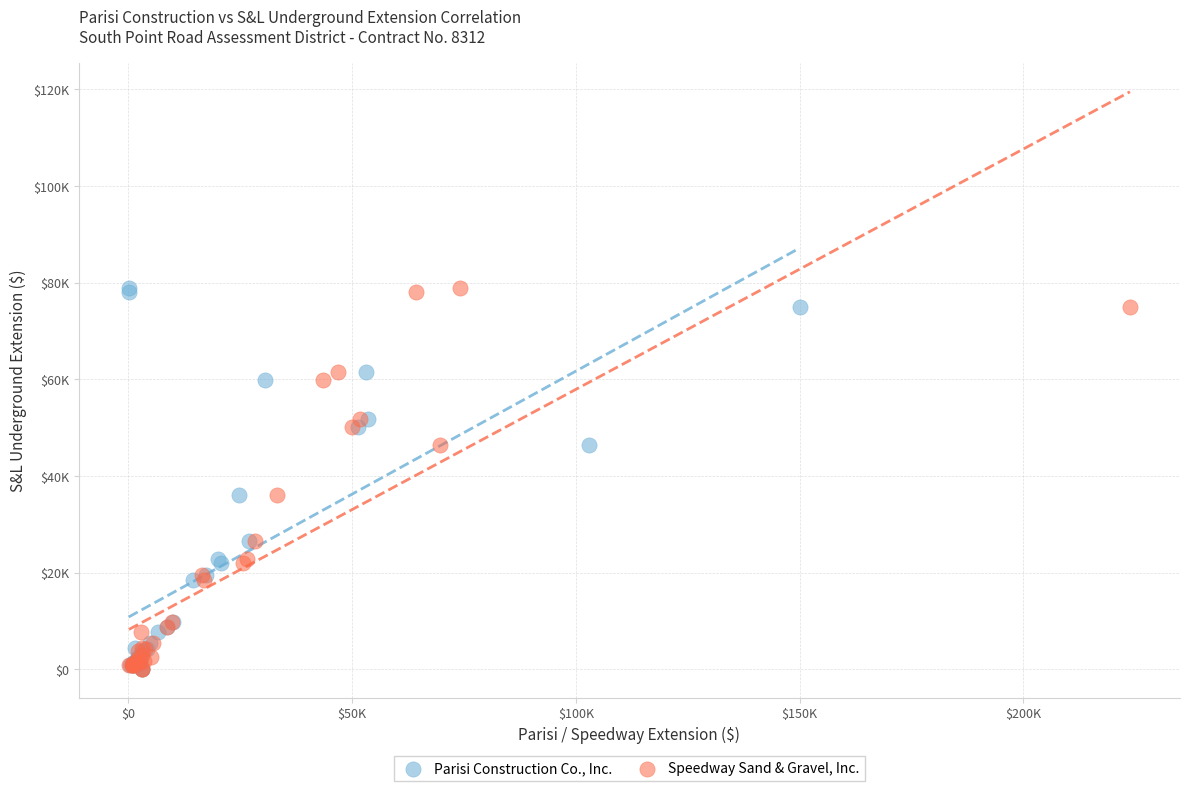

What are all the series names shown in the legend?

Parisi Construction Co., Inc., Speedway Sand & Gravel, Inc.